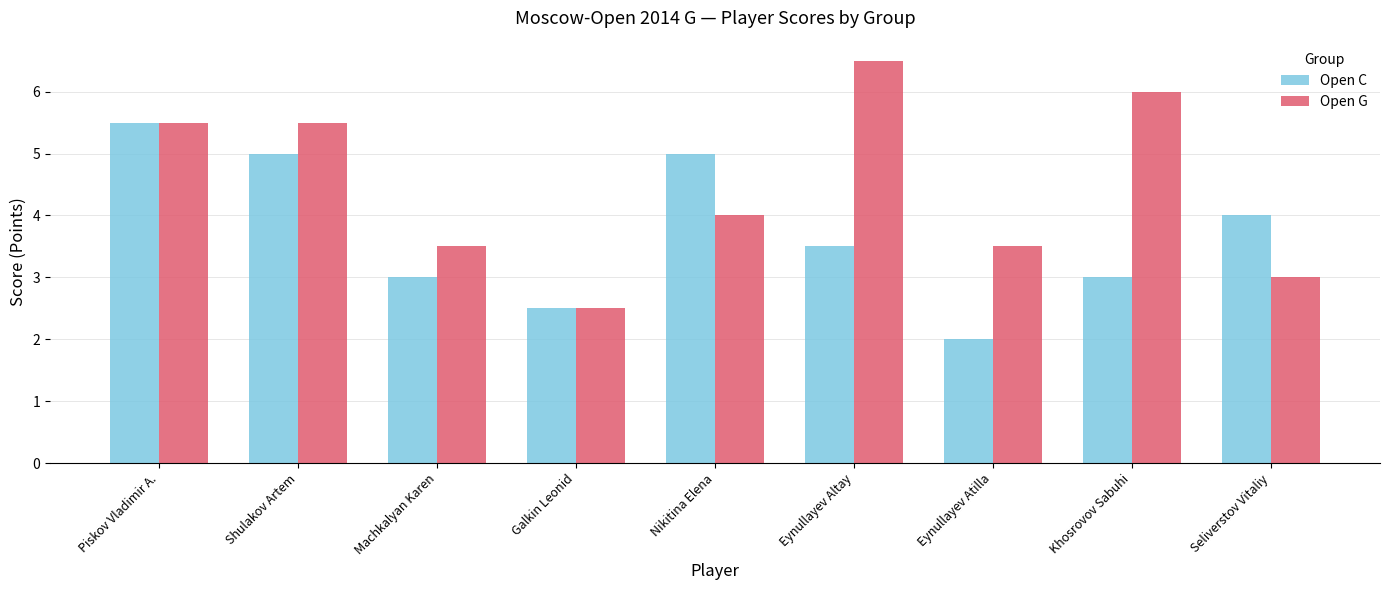

What is the label of the 9th bar from the right?

Piskov Vladimir A.